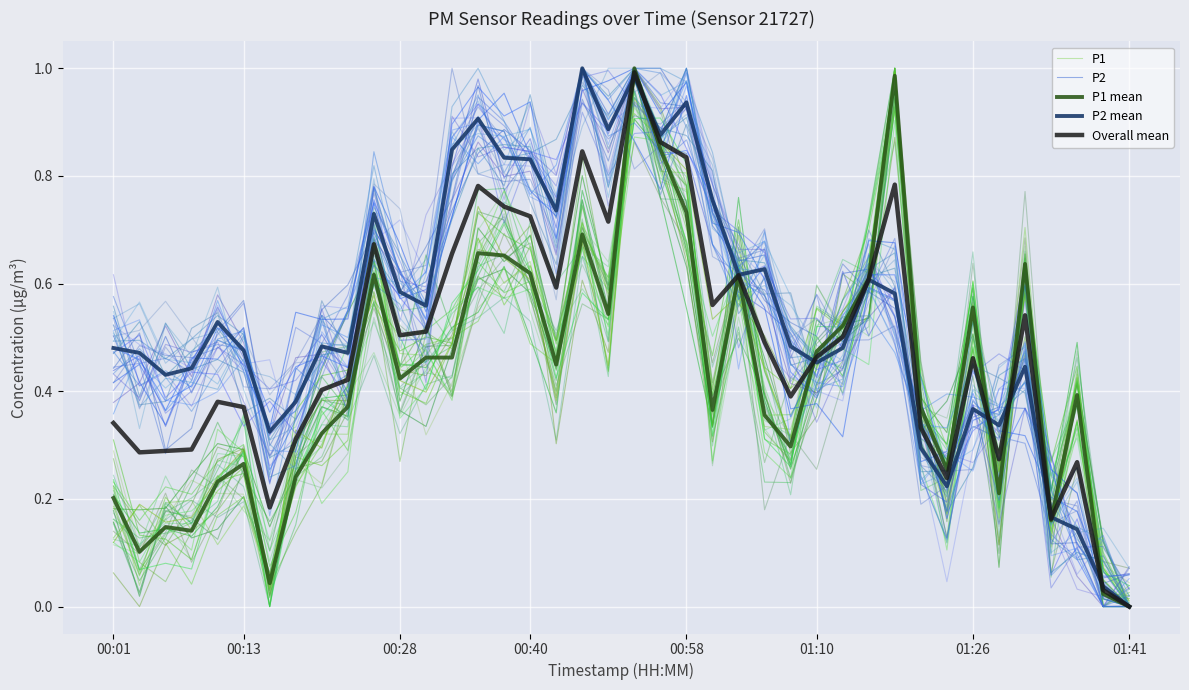

At which label does P2 reach its minimum?

01:41